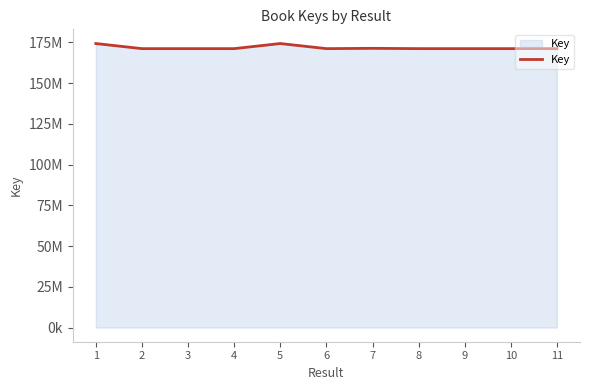

Does the chart display data point markers on the line(s)?

No